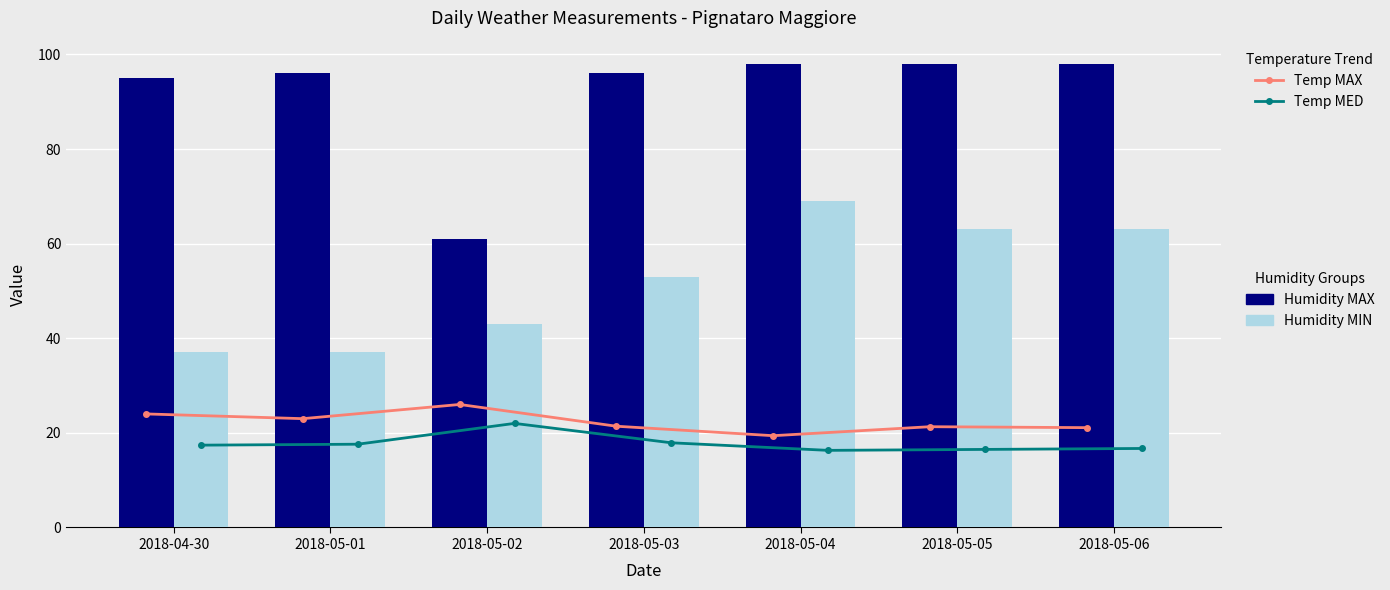

Reading left to right, transcribe all the data shown in this chart.

Temp MAX: 24.0	23.0	26.0	21.4	19.4	21.3	21.1
Temp MED: 17.4	17.6	22.0	17.9	16.3	16.5	16.7
Humidity MAX: 95.0	96.0	61.0	96.0	98.0	98.0	98.0
Humidity MIN: 37.0	37.0	43.0	53.0	69.0	63.0	63.0